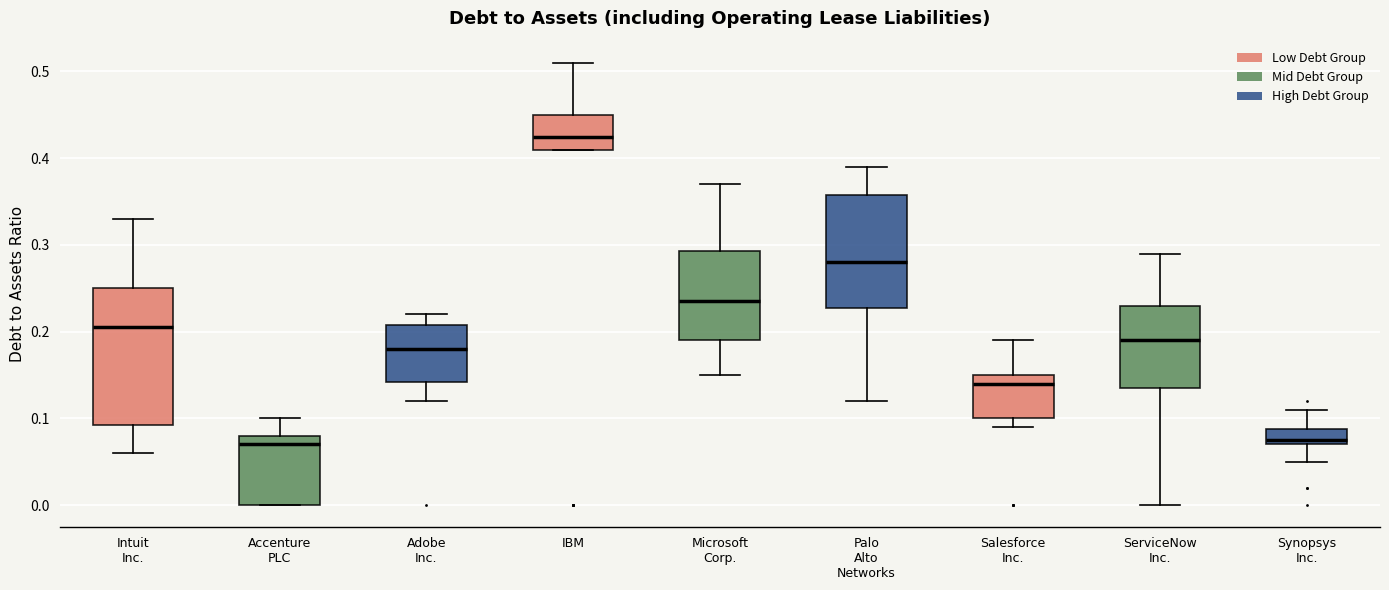

Where does the median line of the box for IBM sit on the y-axis? The values are not printed on the chart, so give them approximately, as read against the axis.

0.43